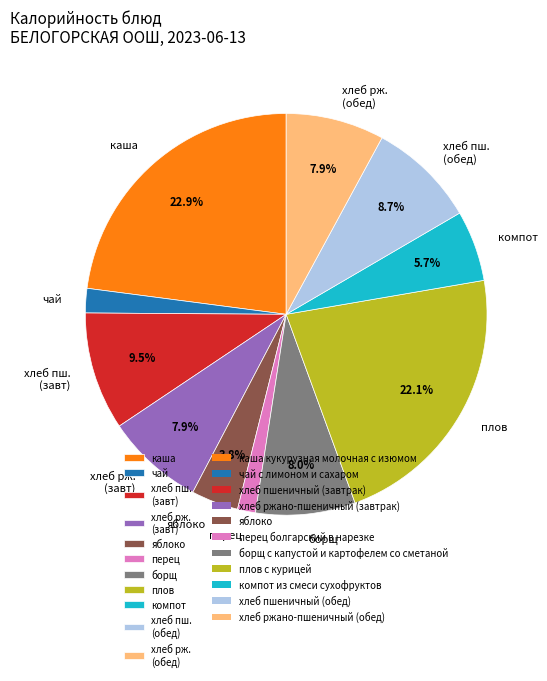

Does плов account for over 50% of the chart?

No